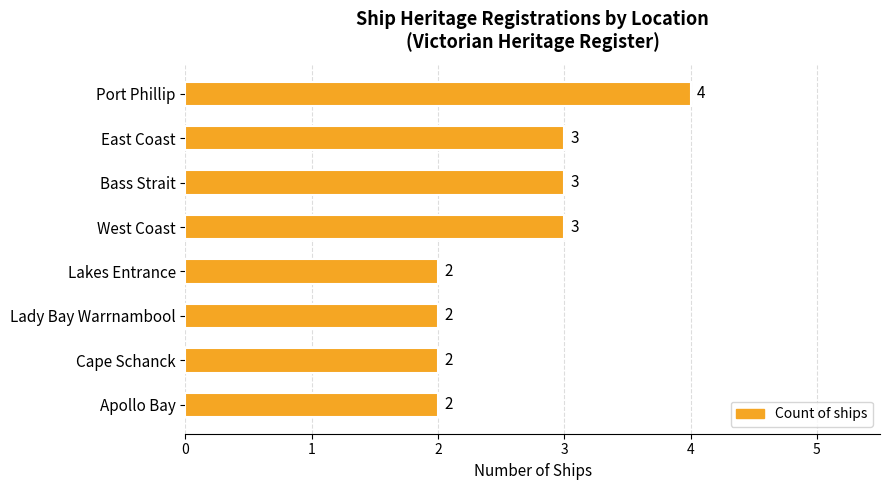

The chart shows a value of 4 at Bass Strait. True or false?

False